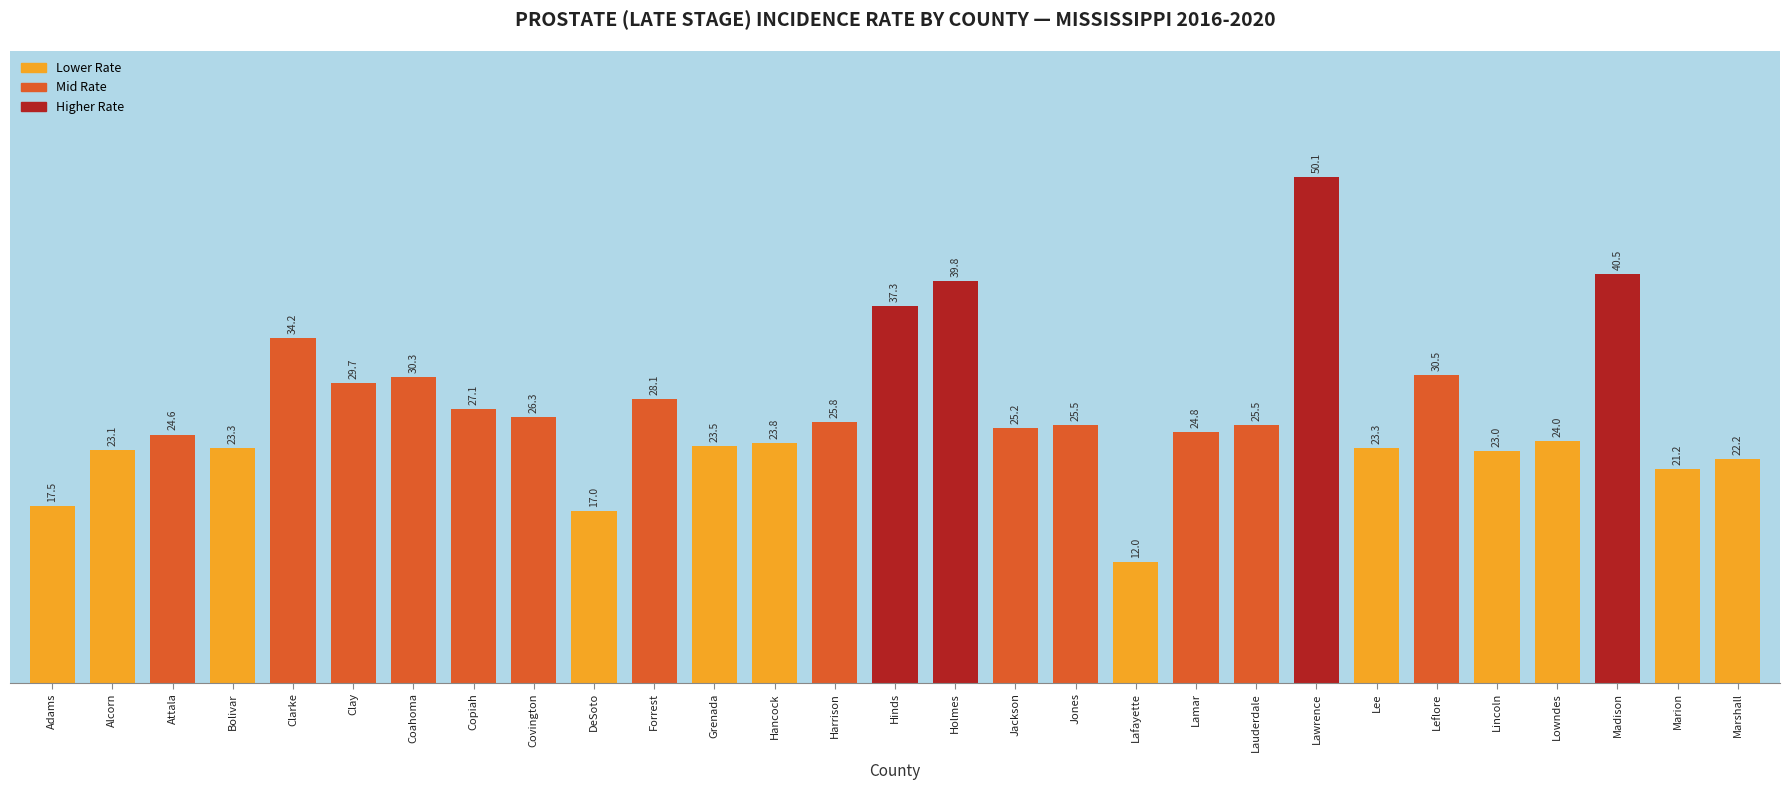

True or false: the data shows 30.3 at Coahoma.

True